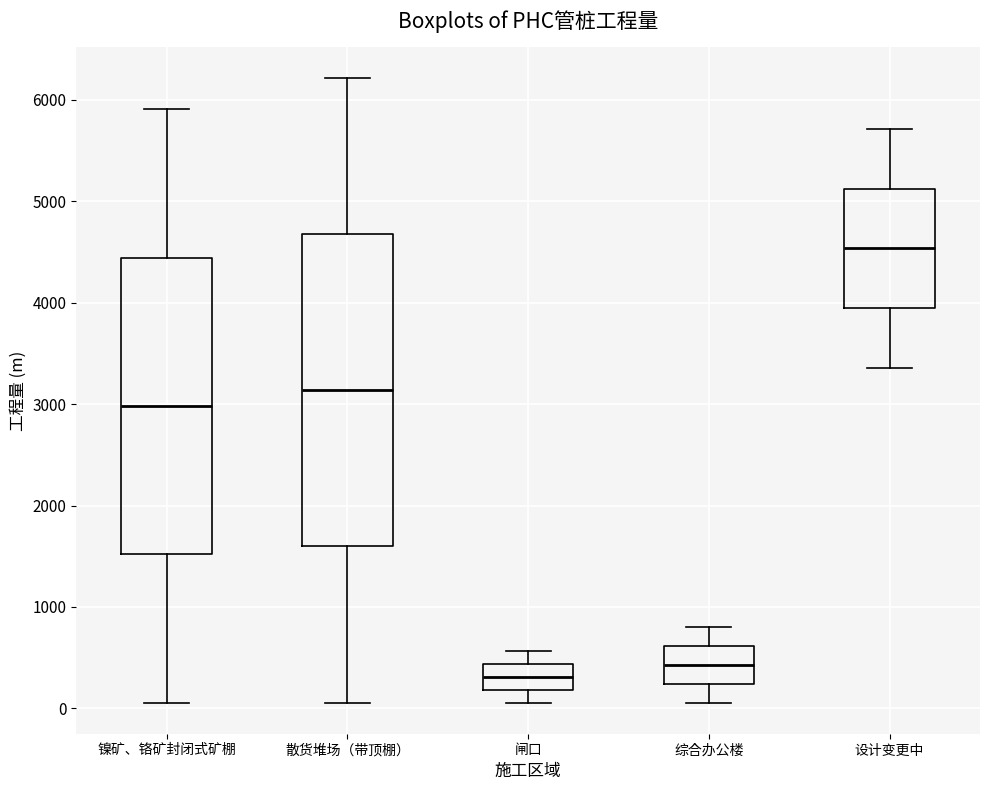

Which box is the tallest, from its lower edge to its upper edge?

散货堆场（带顶棚）